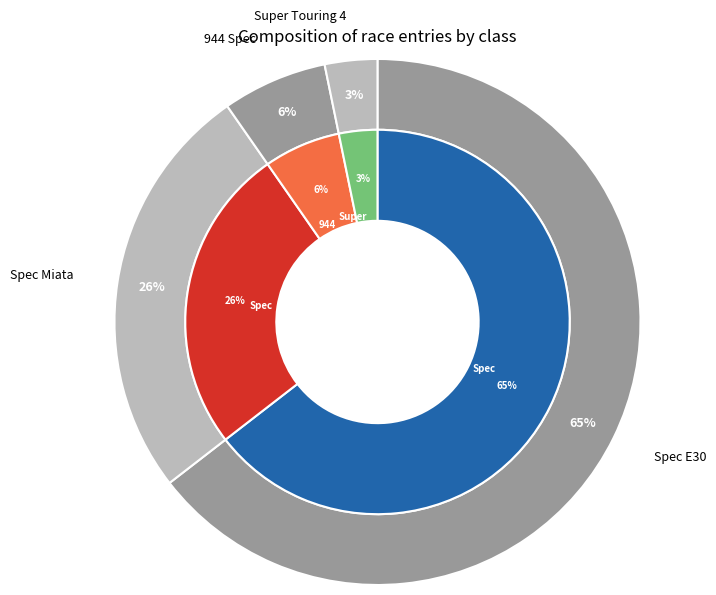

Combined, do Spec Miata and Spec E30 account for over 50%?

Yes